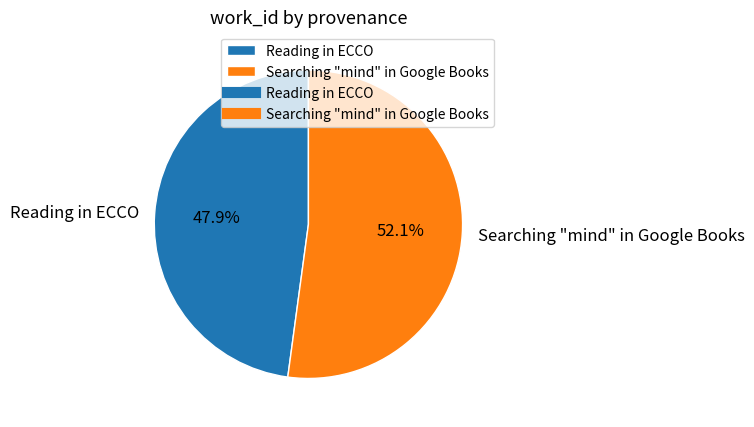

What percentage is the Searching "mind" in Google Books slice, to the nearest percent?

52%